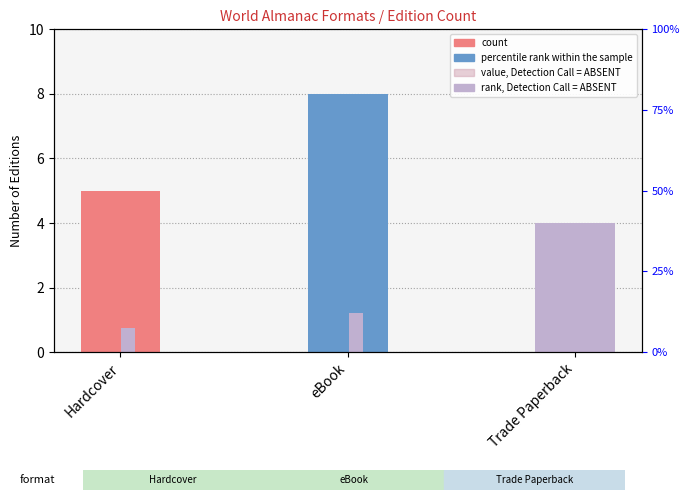

What position from the right is Trade Paperback?

1